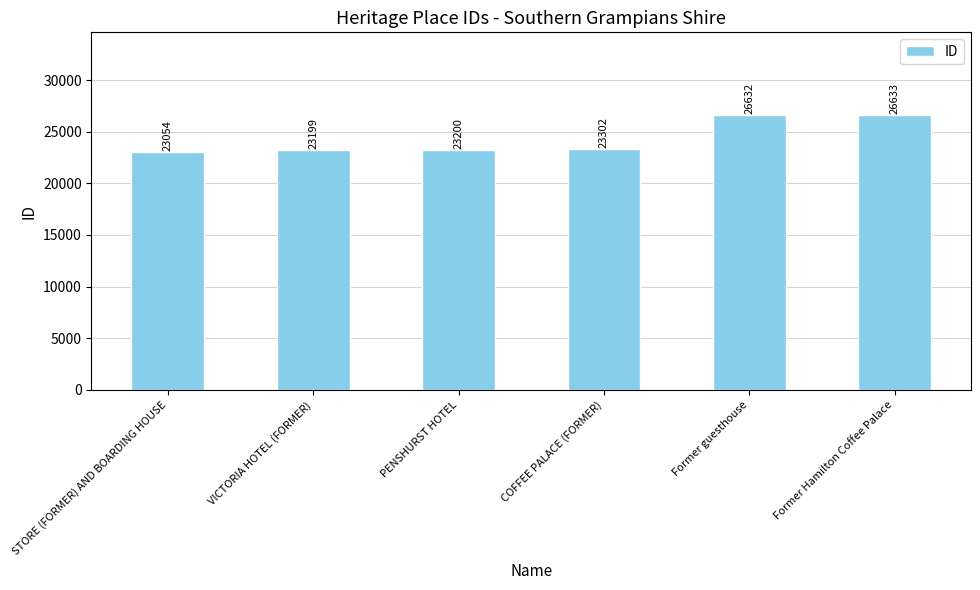

Which label corresponds to the largest value in the chart?

Former Hamilton Coffee Palace